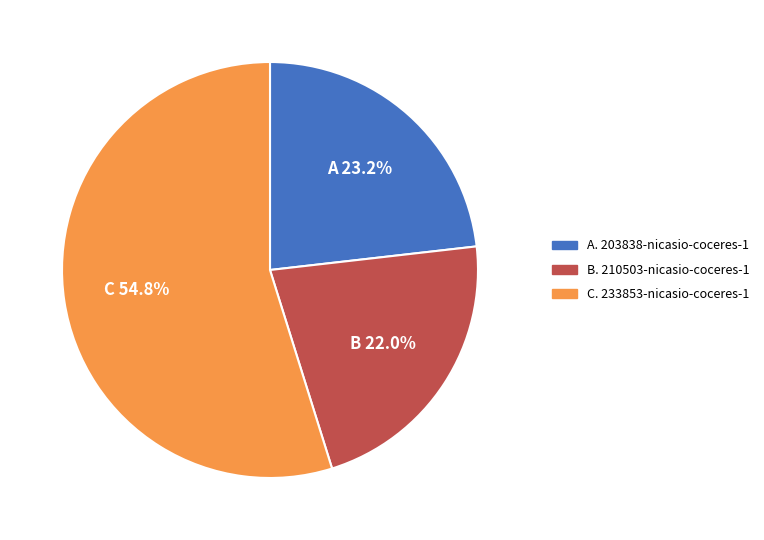

Is there any slice that represents more than half of the pie?

Yes